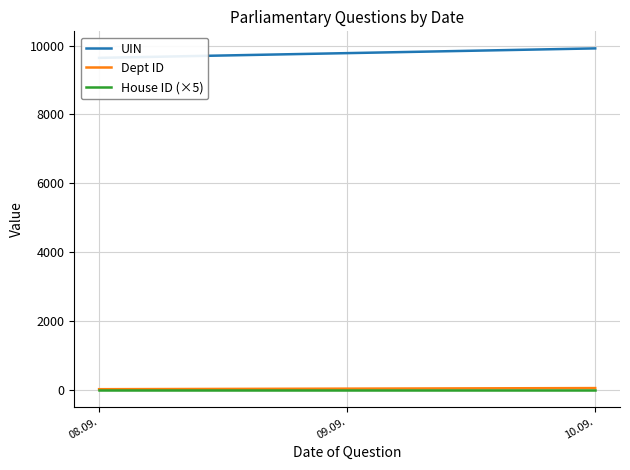

What is the total value across all series at 10.09.?

9967.7